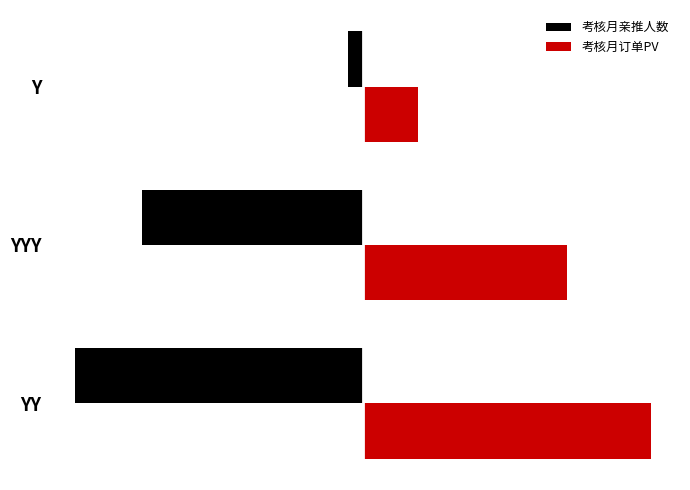

List the series in order of their peak value, lowest first.

考核月亲推人数, 考核月订单PV